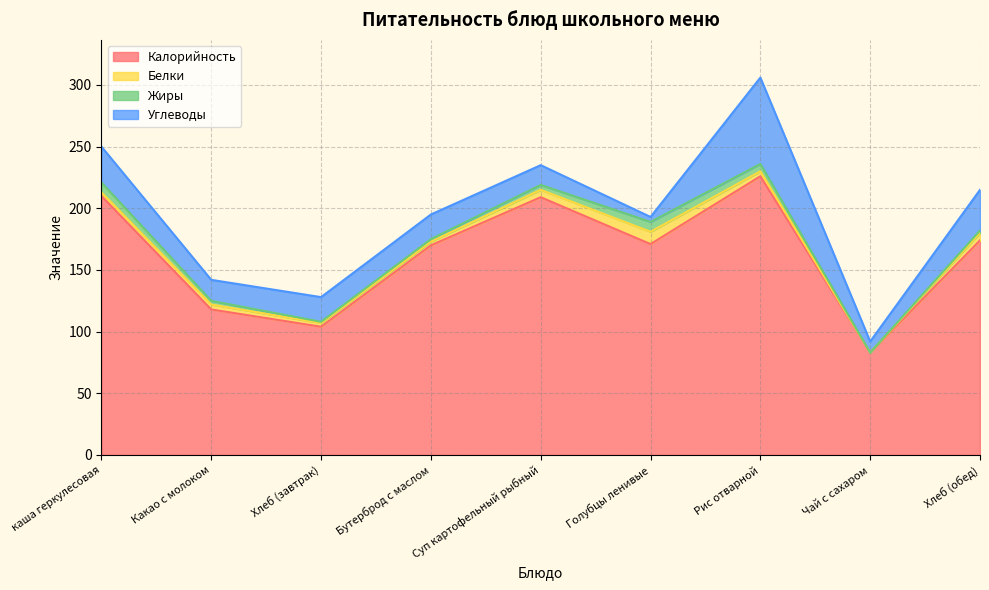

How many positive values does the Жиры series have?

8